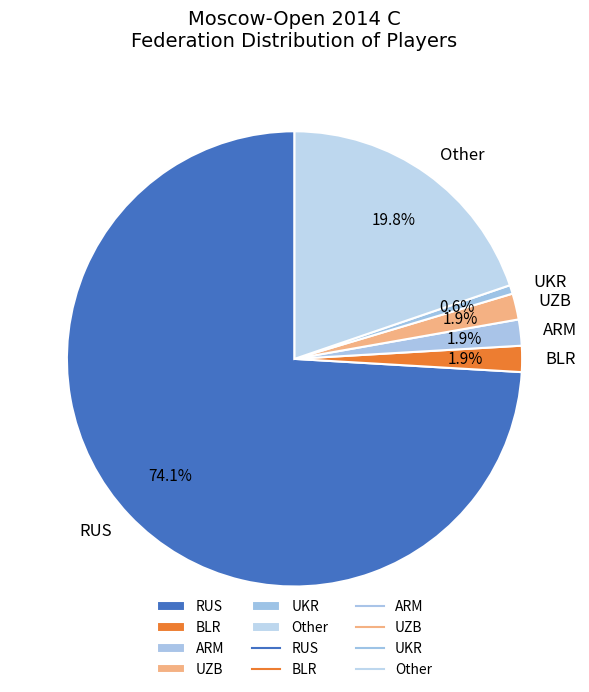

Which has a higher value, UKR or Other?

Other